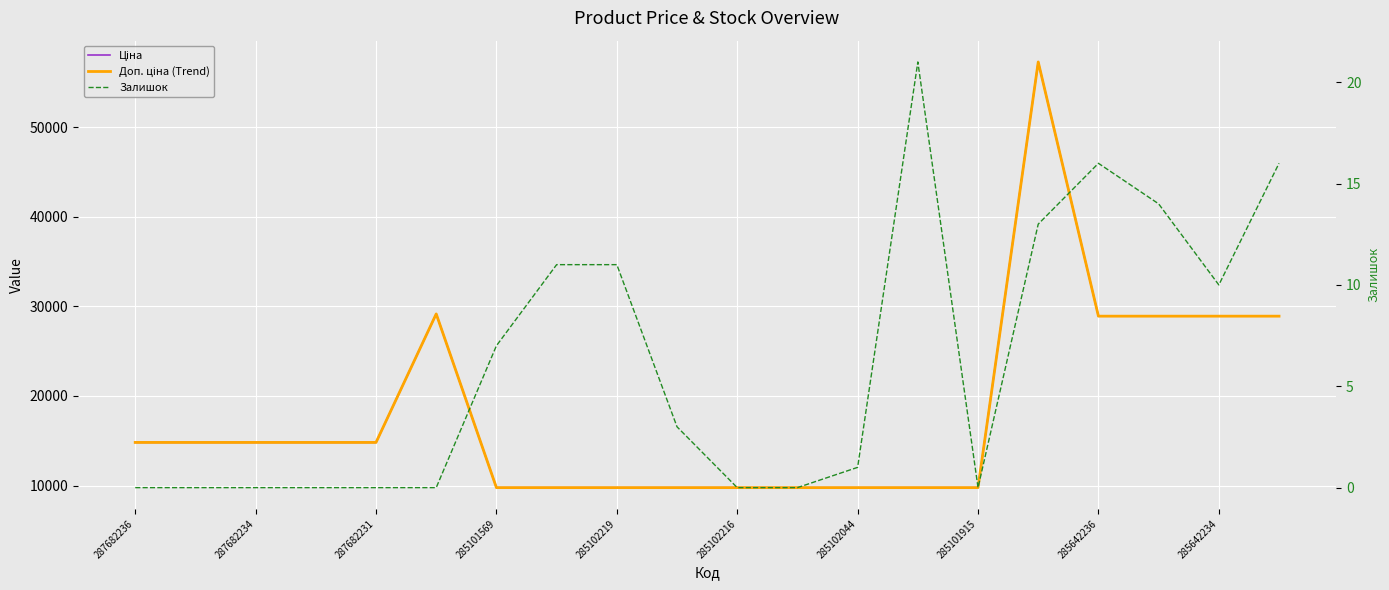

Which series has the largest total across all categories?

Ціна